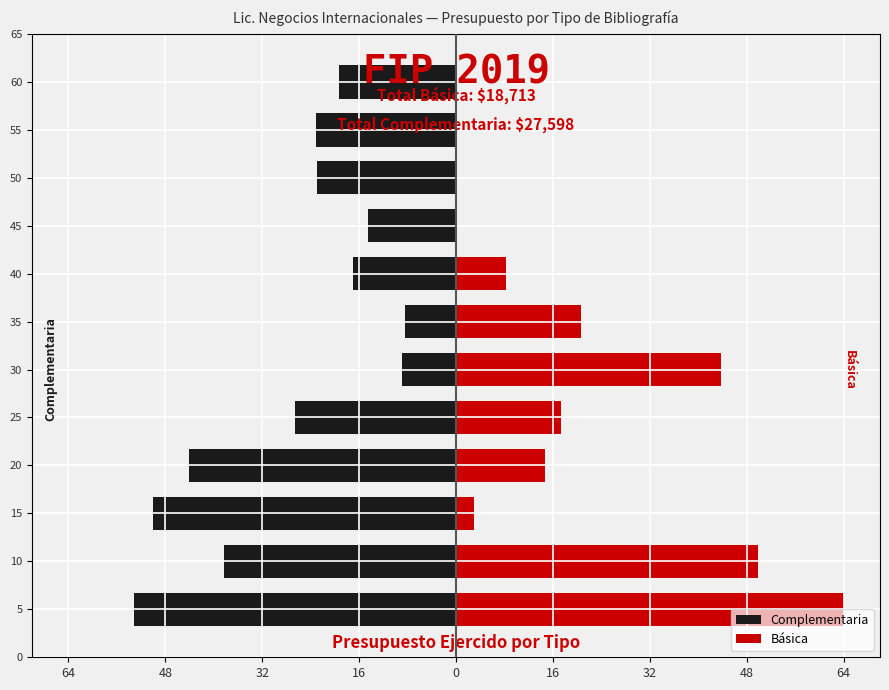

What is the average value of the Complementaria series?

-27.2